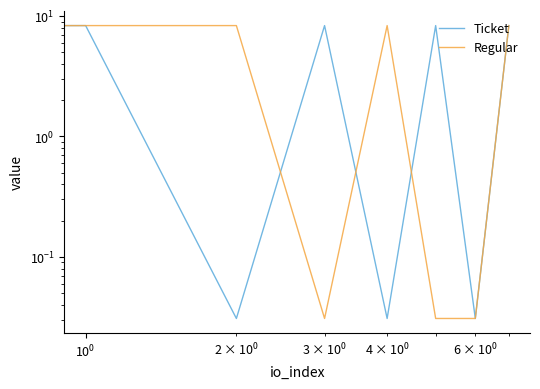

What are all the series names shown in the legend?

Ticket, Regular